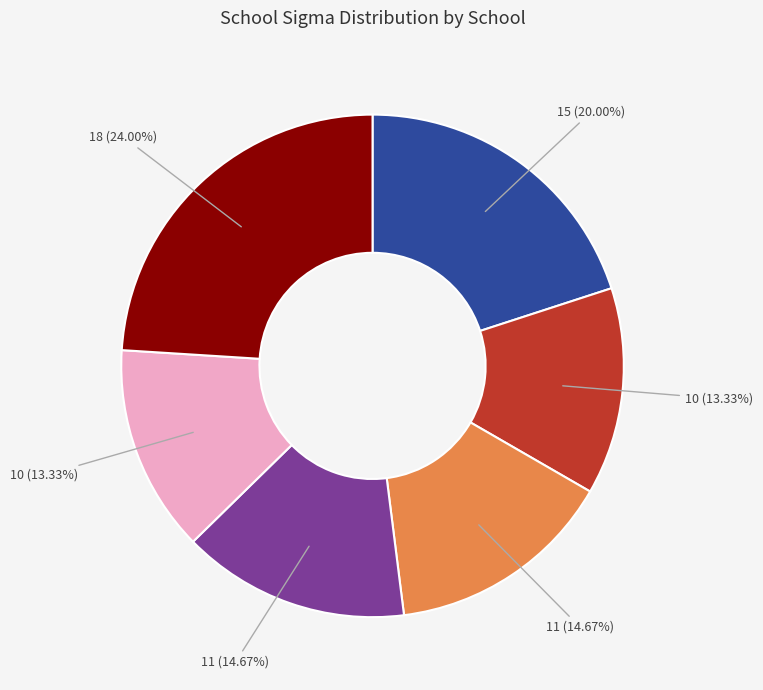

To the nearest percent, what is the difference between the largest and smallest slice percentages?

11%